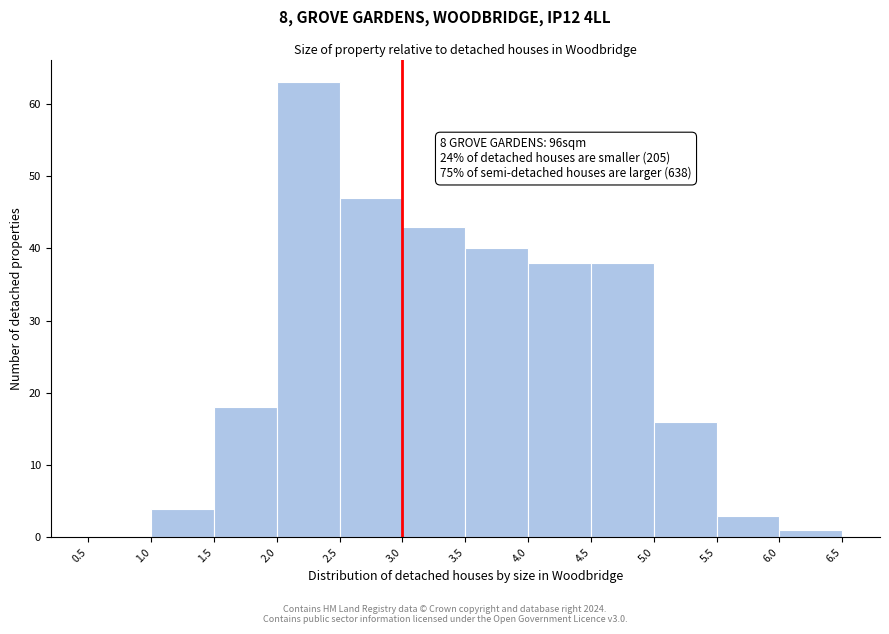

Over which range of the x-axis is the bar tallest?

2.0 to 2.5